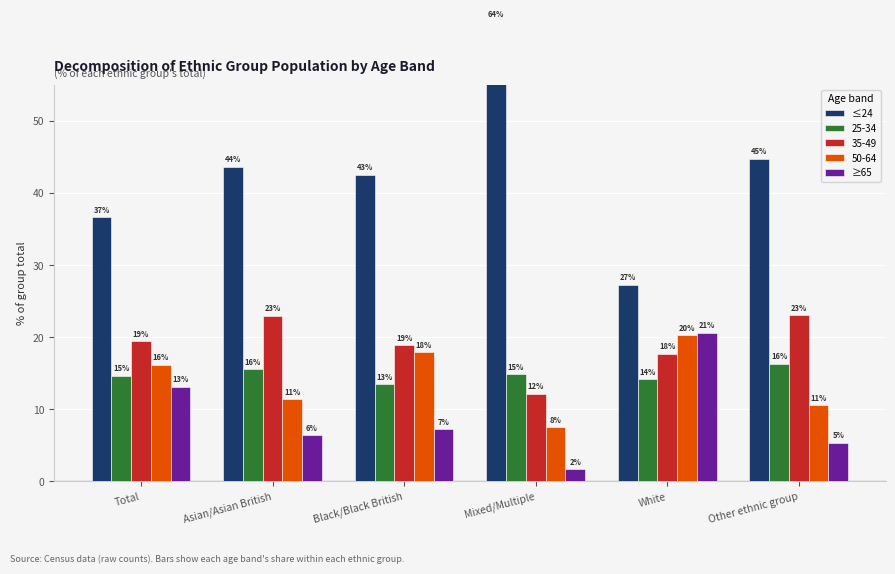

Read the ≥65 value at Black/Black British.

7.2